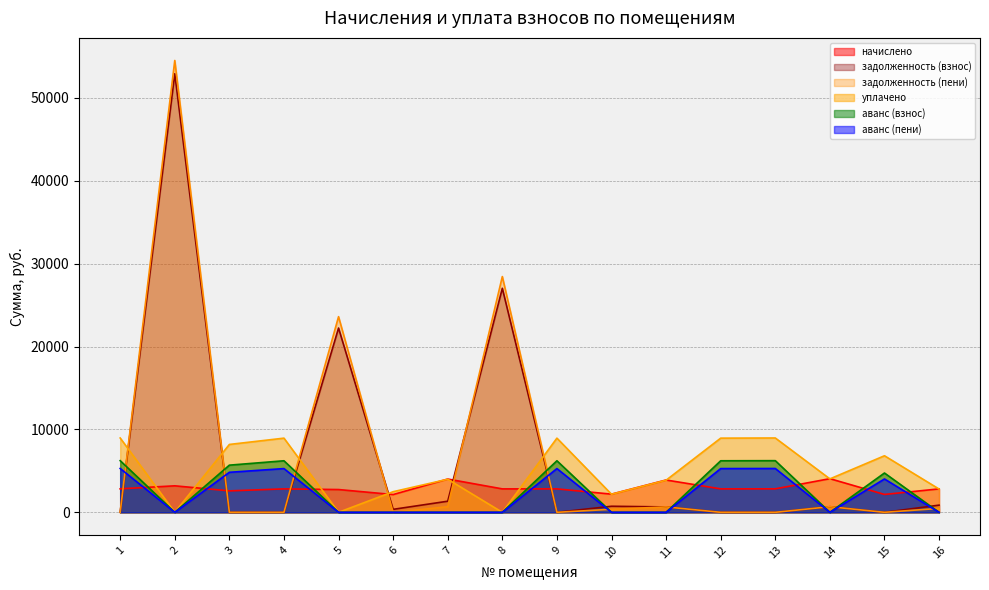

Reading right to left, what are all the values shown in this chart?

начислено: 2825.6	2154.6	4056.8	2831.8	2825.6	3896.8	2191.6	2825.6	2825.6	4013.7	2142.3	2745.6	2825.6	2585.5	3194.9	2831.8
задолженность (взнос): 864.9	0.0	676.1	0.0	0.0	649.5	730.5	0.0	27024.6	1337.9	357.1	22228.1	0.0	0.0	52903.7	0.0
задолженность (пени): 470.9	0.0	676.1	0.0	0.0	649.5	365.3	0.0	28437.4	669.0	0.0	23600.9	0.0	0.0	54501.2	0.0
уплачено: 2807.7	6821.2	4031.1	8965.0	8945.5	3872.1	2177.7	8945.5	0.0	3988.3	2485.8	0.0	8945.5	8185.5	0.0	8965.0
аванс (взнос): 0.0	4740.2	0.0	6230.0	6216.4	0.0	0.0	6216.4	0.0	0.0	0.0	0.0	6216.4	5688.2	0.0	6230.0
аванс (пени): 0.0	4022.0	0.0	5286.0	5274.6	0.0	0.0	5274.6	0.0	0.0	0.0	0.0	5274.6	4826.4	0.0	5286.0